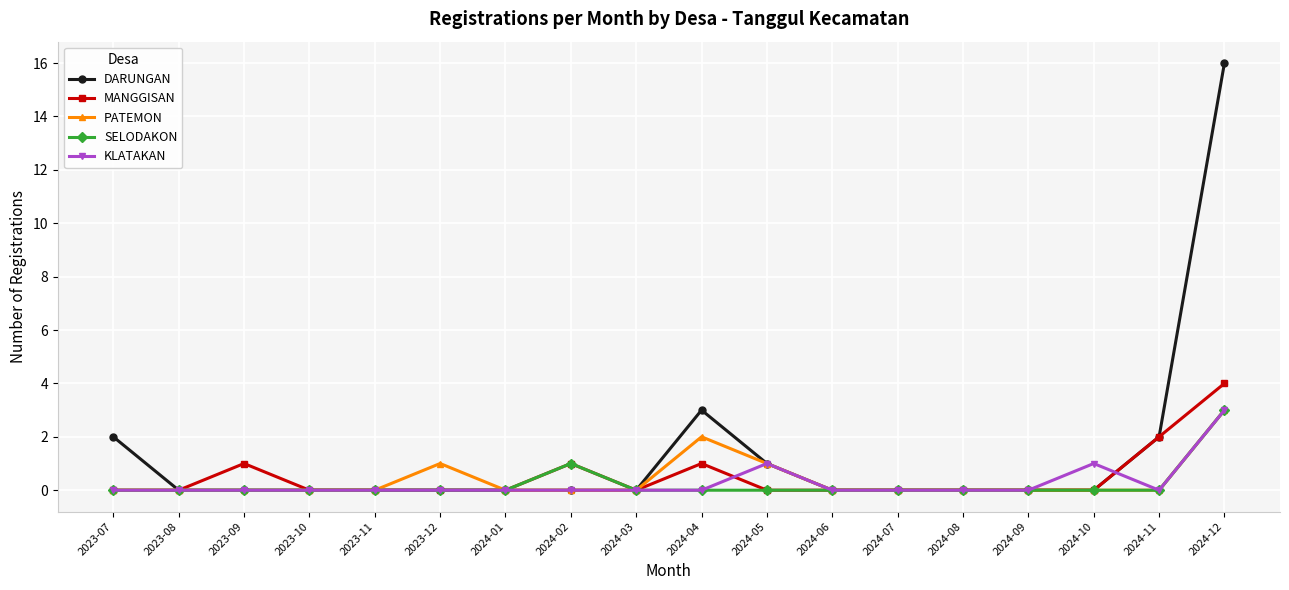

What is the maximum value shown in the chart?

16